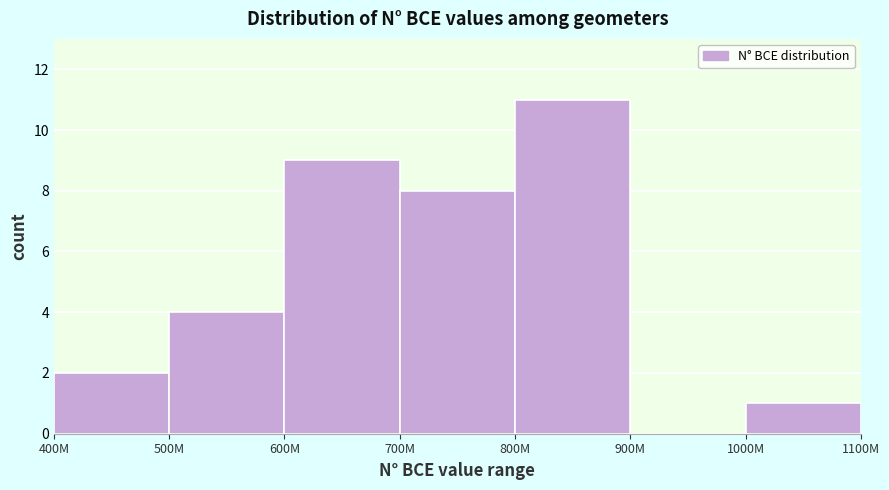

Reading left to right, transcribe all the data shown in this chart.

400M=2	500M=4	600M=9	700M=8	800M=11	900M=0	1000M=1